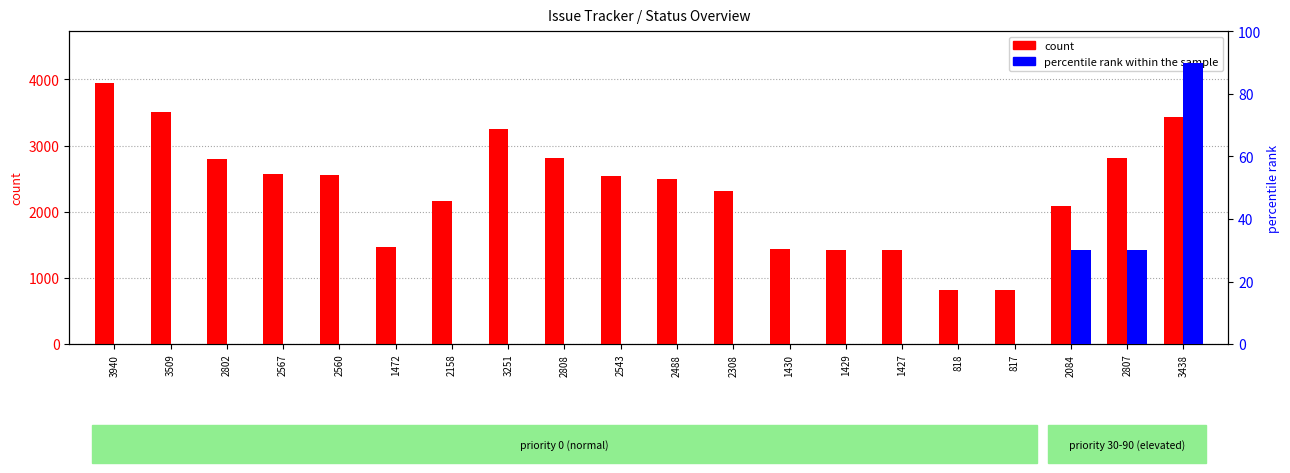

What is the minimum value for count?

817